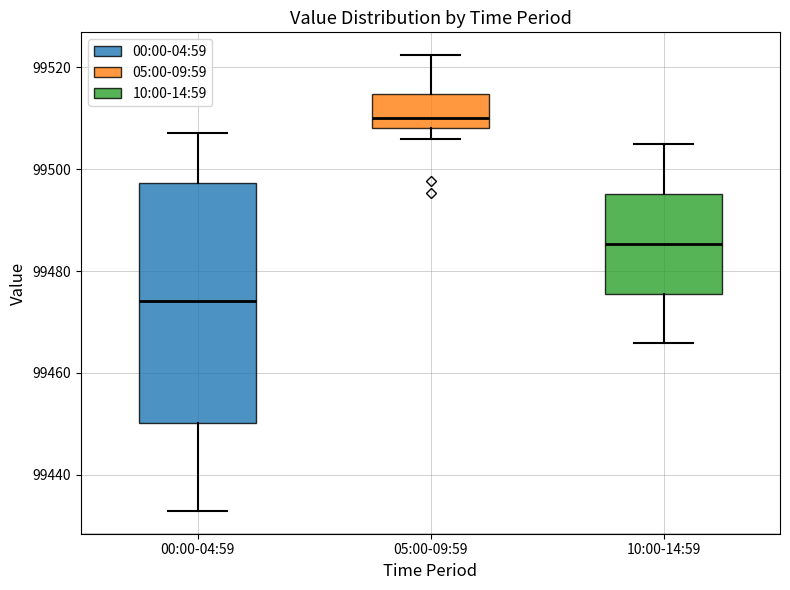

Which box has the lowest median line?

00:00-04:59